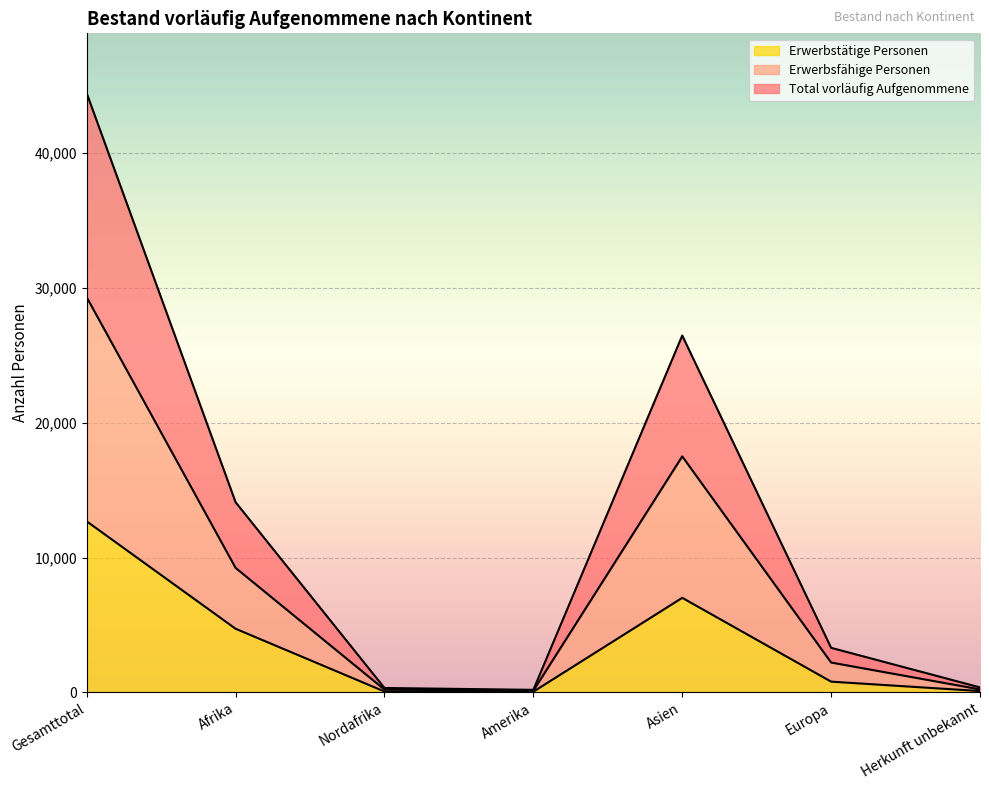

Reading left to right, what are all the values shown in this chart?

Total vorläufig Aufgenommene: 44445	14106	328	190	26471	3306	371
Erwerbsfähige Personen: 29307	9235	210	125	17508	2216	222
Erwerbstätige Personen: 12689	4722	66	54	7015	798	100